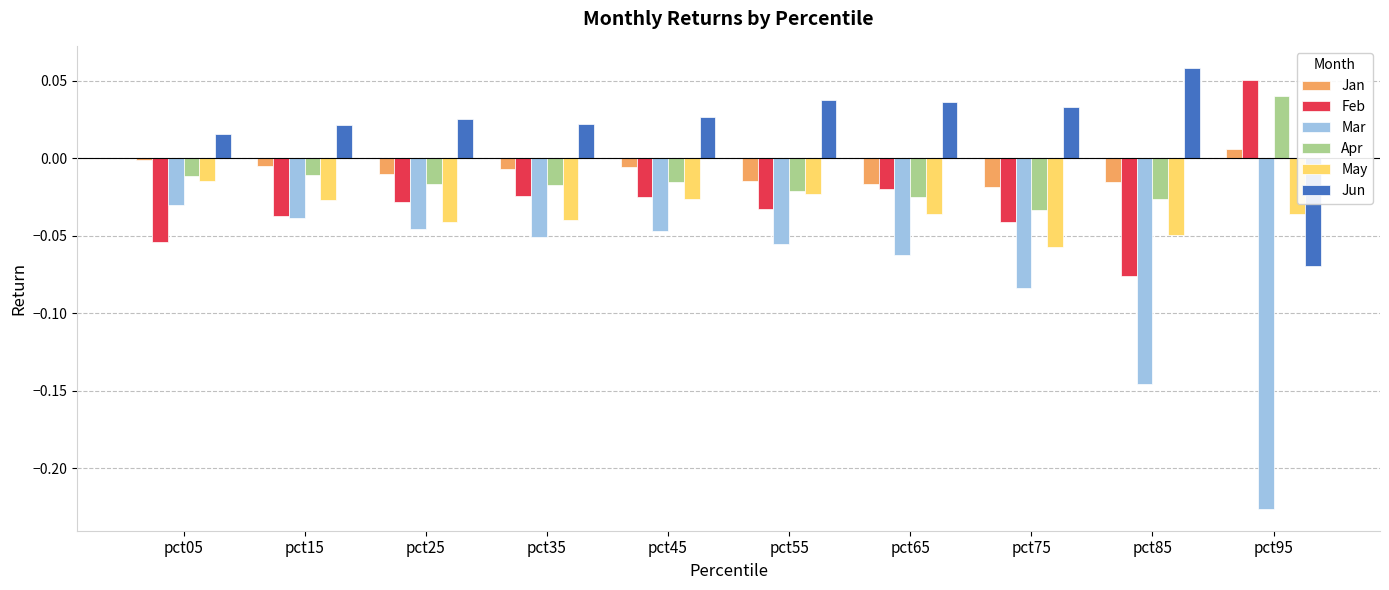

The Jan series shows -0.0 at pct65. True or false?

True